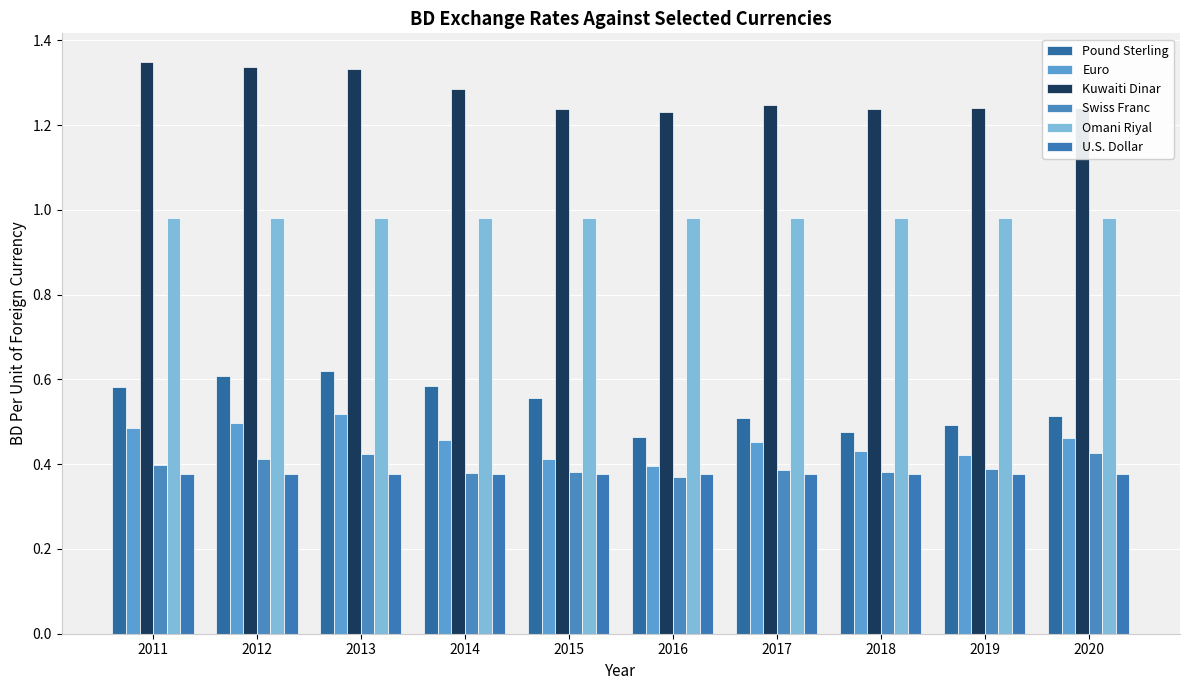

How many Kuwaiti Dinar values are between 1 and 2?

10